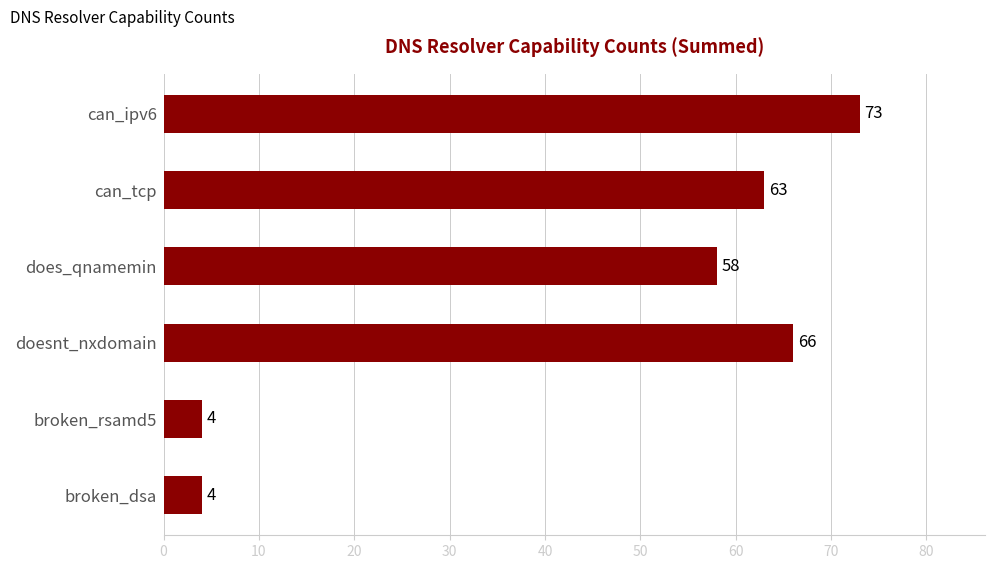

What is the difference between the second highest and minimum values?

62